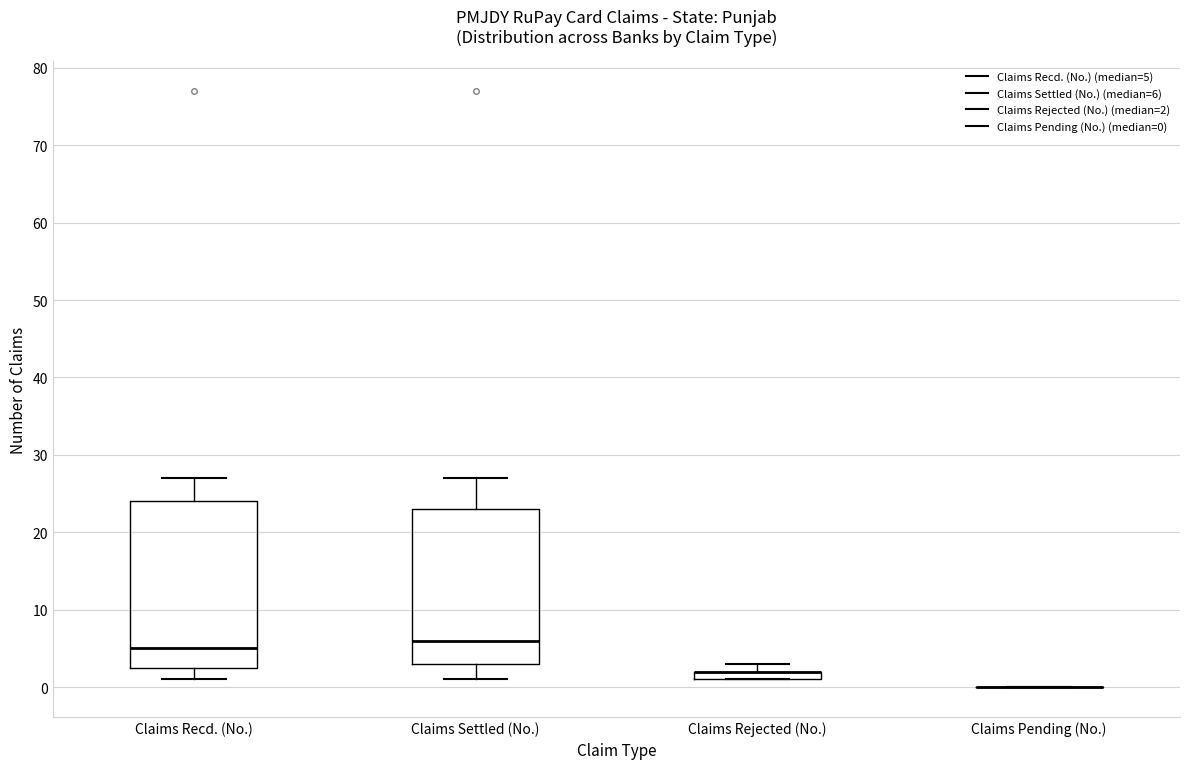

Where is the lower edge of the box for Claims Rejected (No.) on the y-axis? The values are not printed on the chart, so give them approximately, as read against the axis.

1